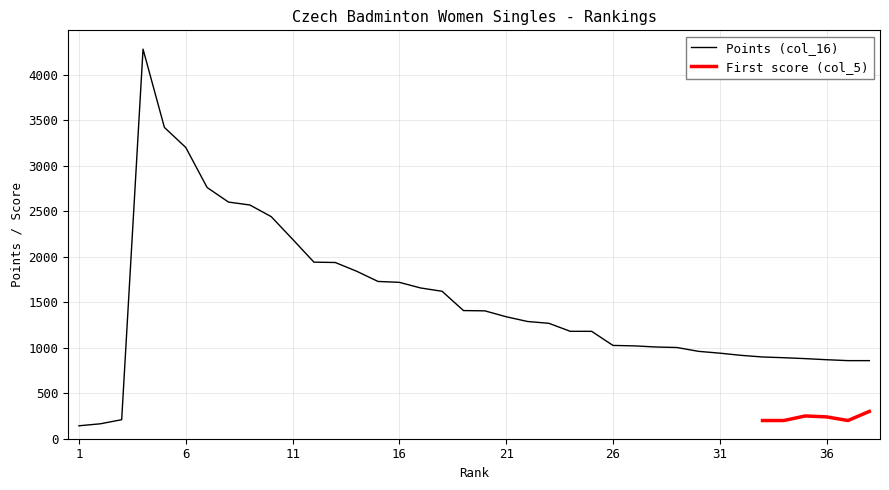

Where is the first local maximum?

4